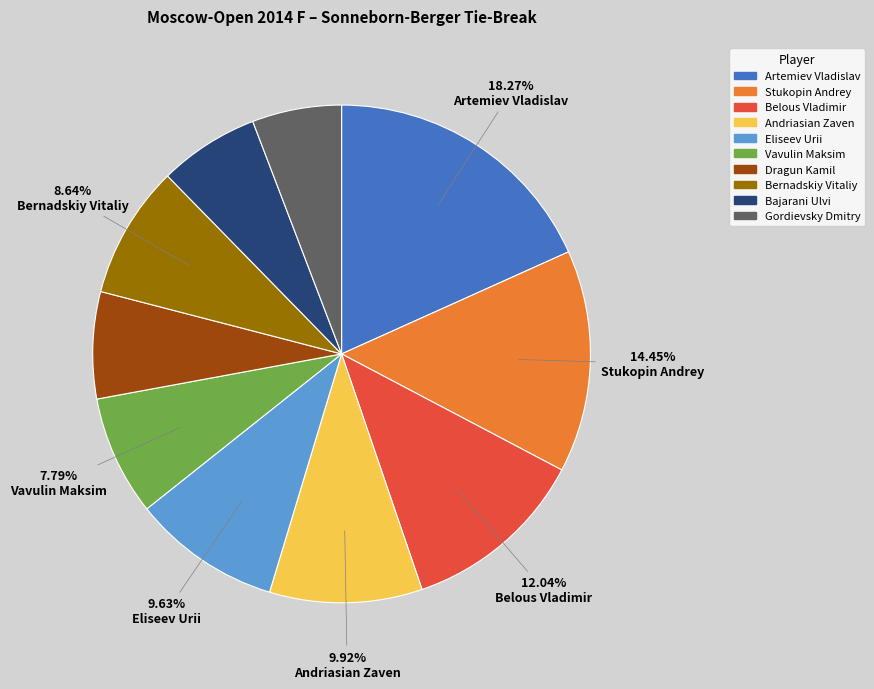

Is the sum of Artemiev Vladislav and Vavulin Maksim greater than half?

No